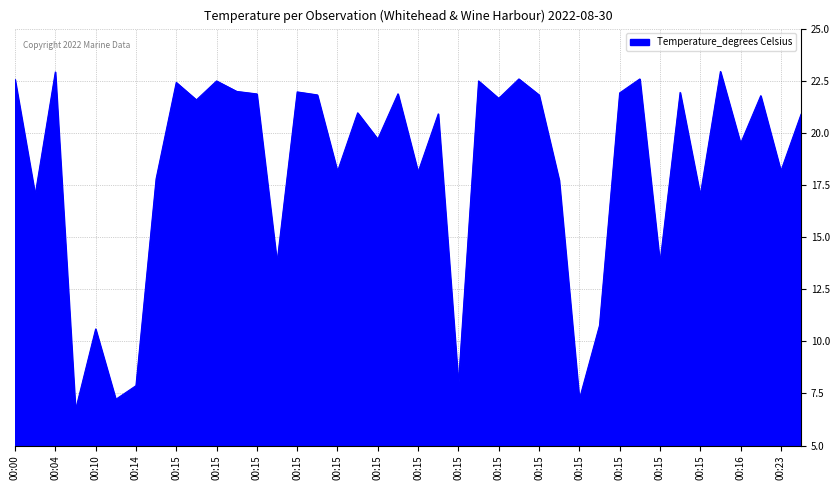

What is the sum of all values?

733.0